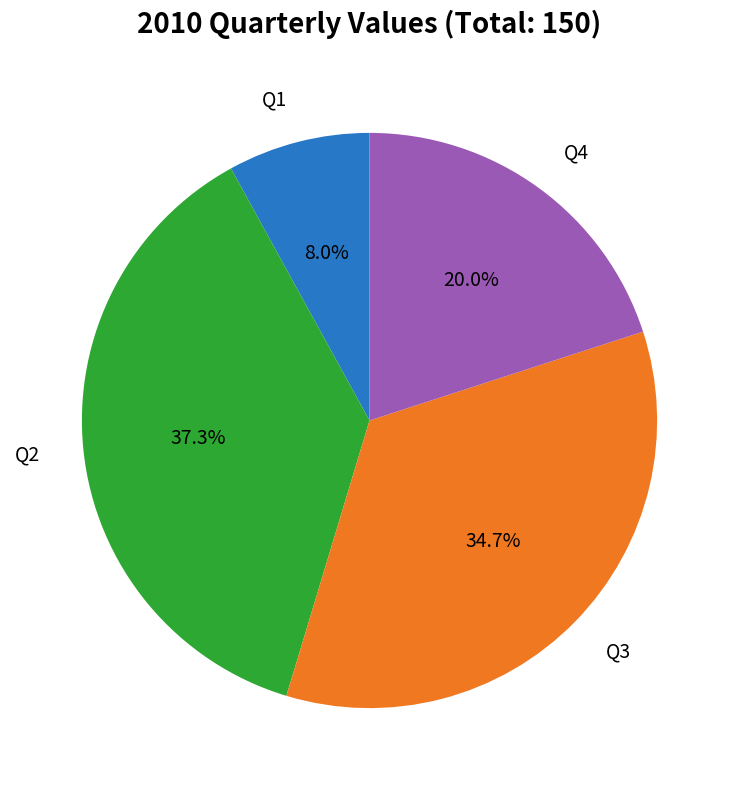

What percentage is the Q2 slice, to the nearest percent?

37%